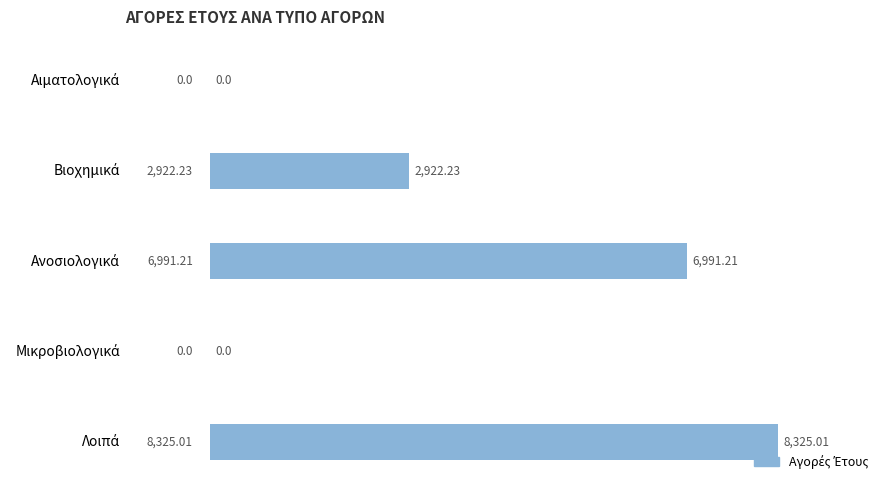

Are the bars grouped side by side (vs. stacked)?

No